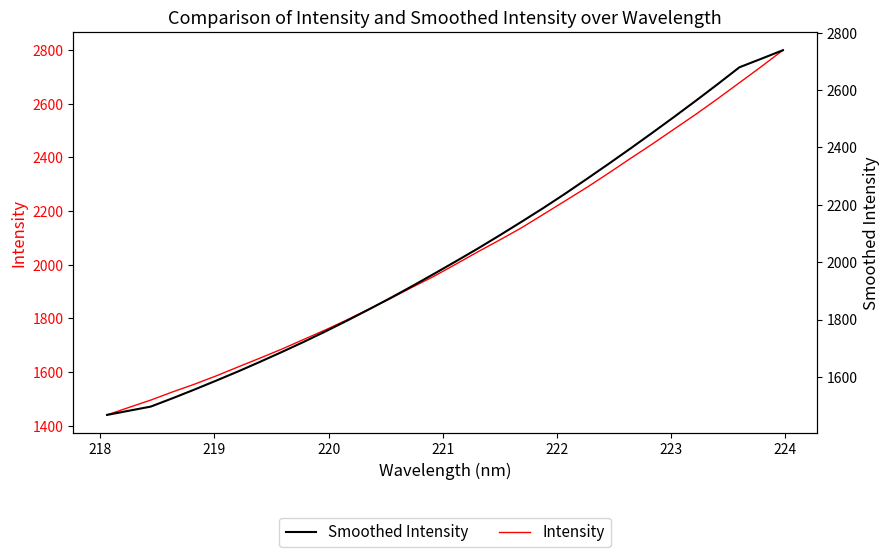

Does the chart display data point markers on the line(s)?

No